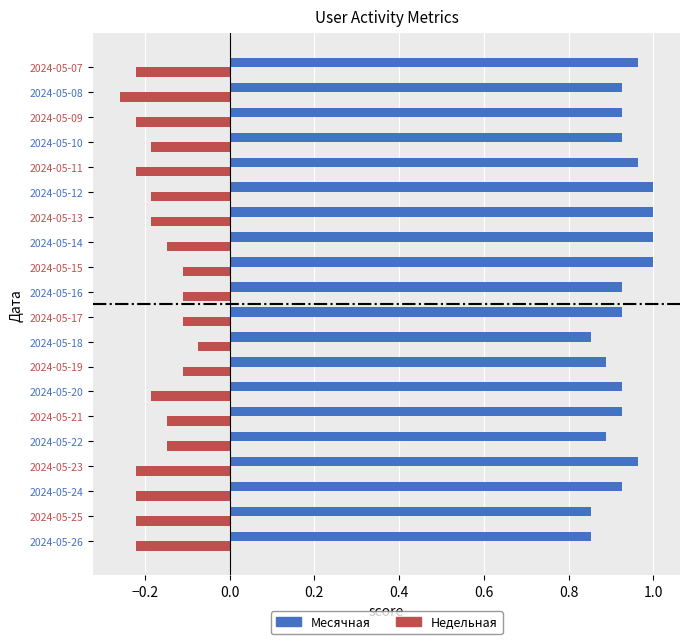

What is the sum of all Недельная values?

-3.5